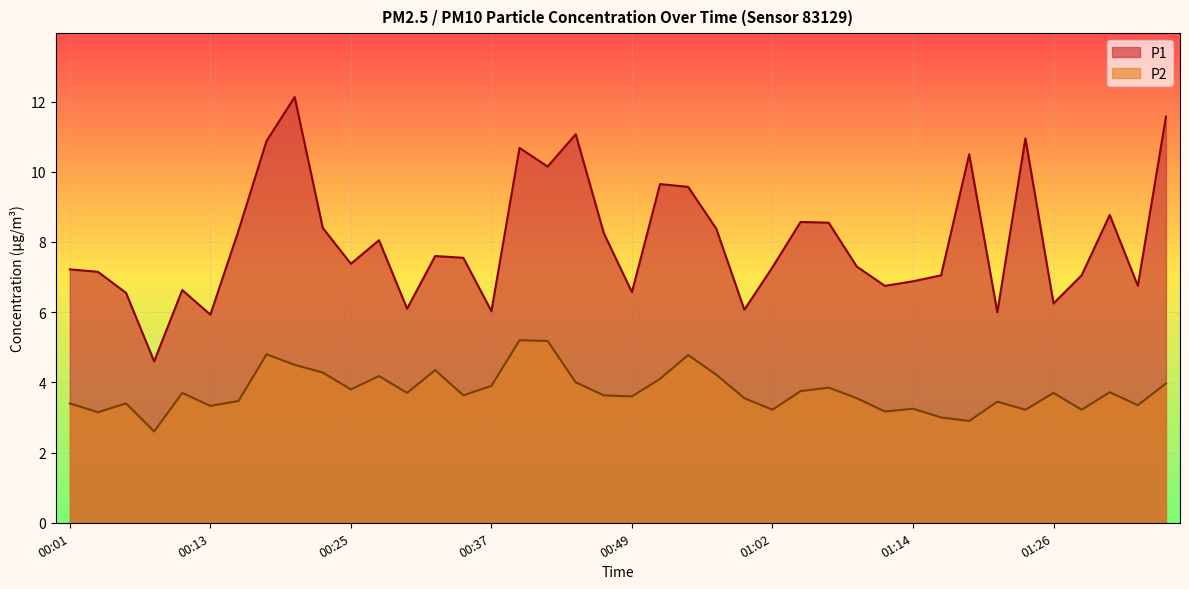

True or false: P1 and P2 intersect in this chart.

False